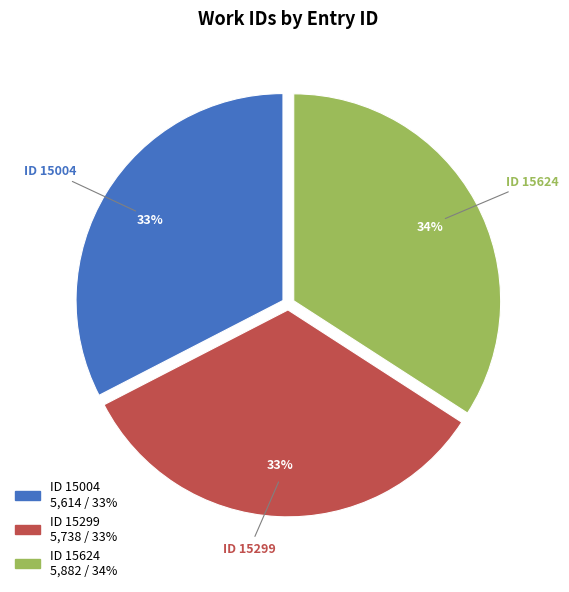

How many slices are in this pie chart?

3